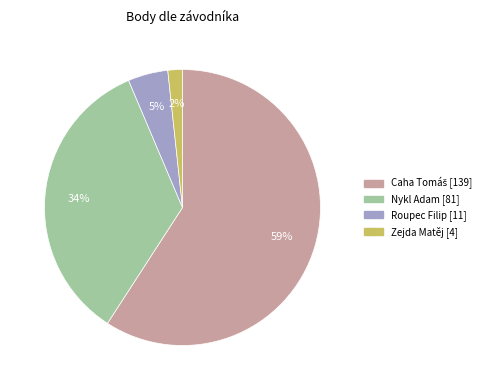

To the nearest percent, what is the combined percentage of Nykl Adam and Zejda Matěj?

36%